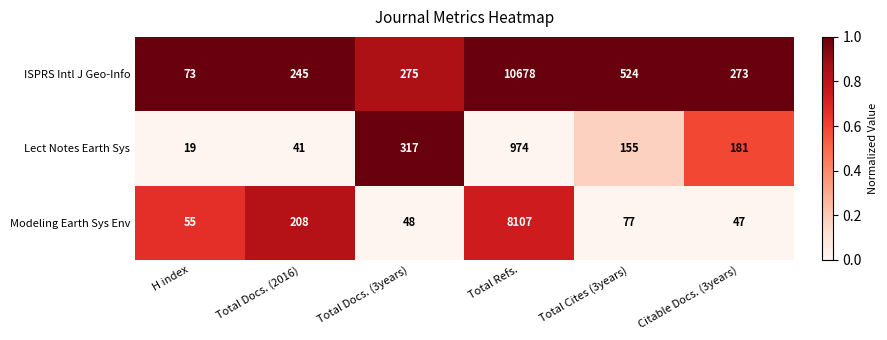

Is it true that ISPRS Intl J Geo-Info equals 275 at Total Docs. (3years)?

True